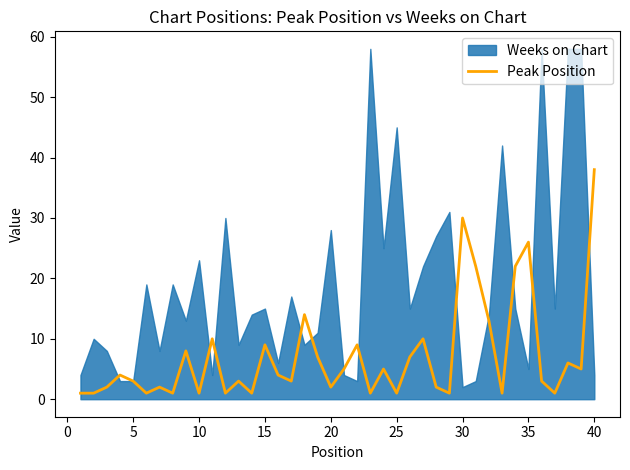

What is the smallest value displayed?

1